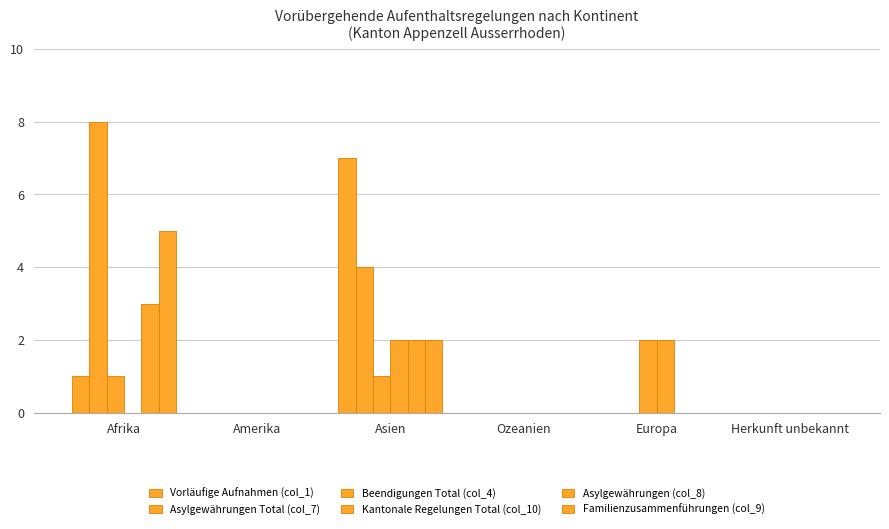

At which label does Kantonale Regelungen Total (col_10) reach its minimum?

Afrika